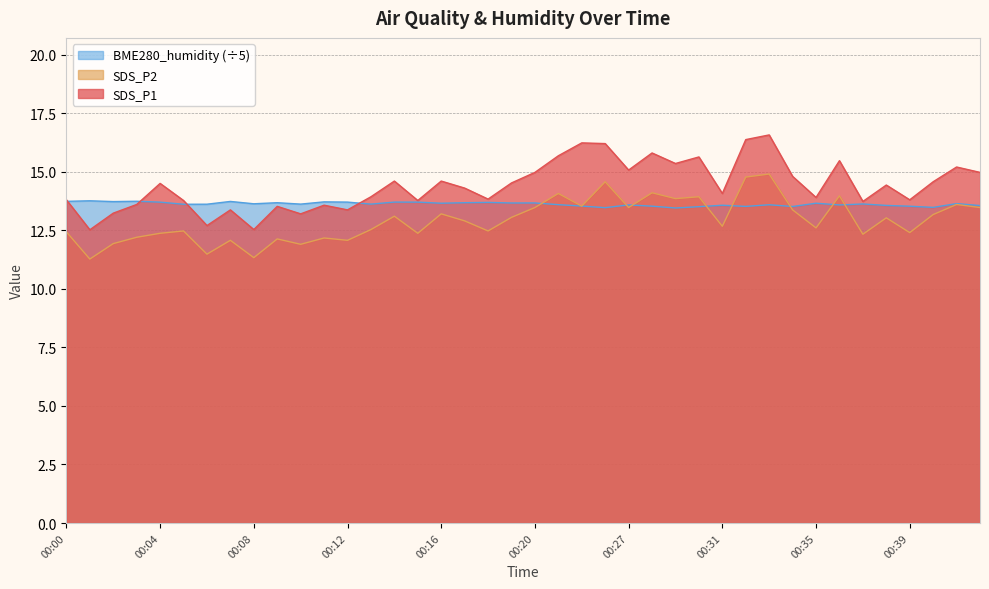

Reading left to right, transcribe all the data shown in this chart.

SDS_P1: 13.8	12.5	13.2	13.6	14.5	13.8	12.7	13.4	12.5	13.5	13.2	13.6	13.4	13.9	14.6	13.8	14.6	14.3	13.8	14.5	15.0	15.7	16.2	16.2	15.1	15.8	15.3	15.6	14.1	16.4	16.6	14.8	13.9	15.5	13.7	14.4	13.8	14.6	15.2	15.0
SDS_P2: 12.4	11.3	11.9	12.2	12.4	12.5	11.5	12.1	11.3	12.1	11.9	12.2	12.1	12.5	13.1	12.4	13.2	12.9	12.5	13.1	13.5	14.1	13.5	14.6	13.5	14.1	13.8	13.9	12.7	14.8	14.9	13.4	12.6	14.0	12.3	13.0	12.4	13.2	13.6	13.5
BME280_humidity: 13.7	13.8	13.7	13.7	13.7	13.6	13.6	13.7	13.6	13.7	13.6	13.7	13.7	13.6	13.7	13.7	13.7	13.7	13.7	13.7	13.7	13.6	13.5	13.5	13.6	13.5	13.4	13.5	13.6	13.5	13.6	13.5	13.7	13.6	13.6	13.6	13.5	13.5	13.6	13.6